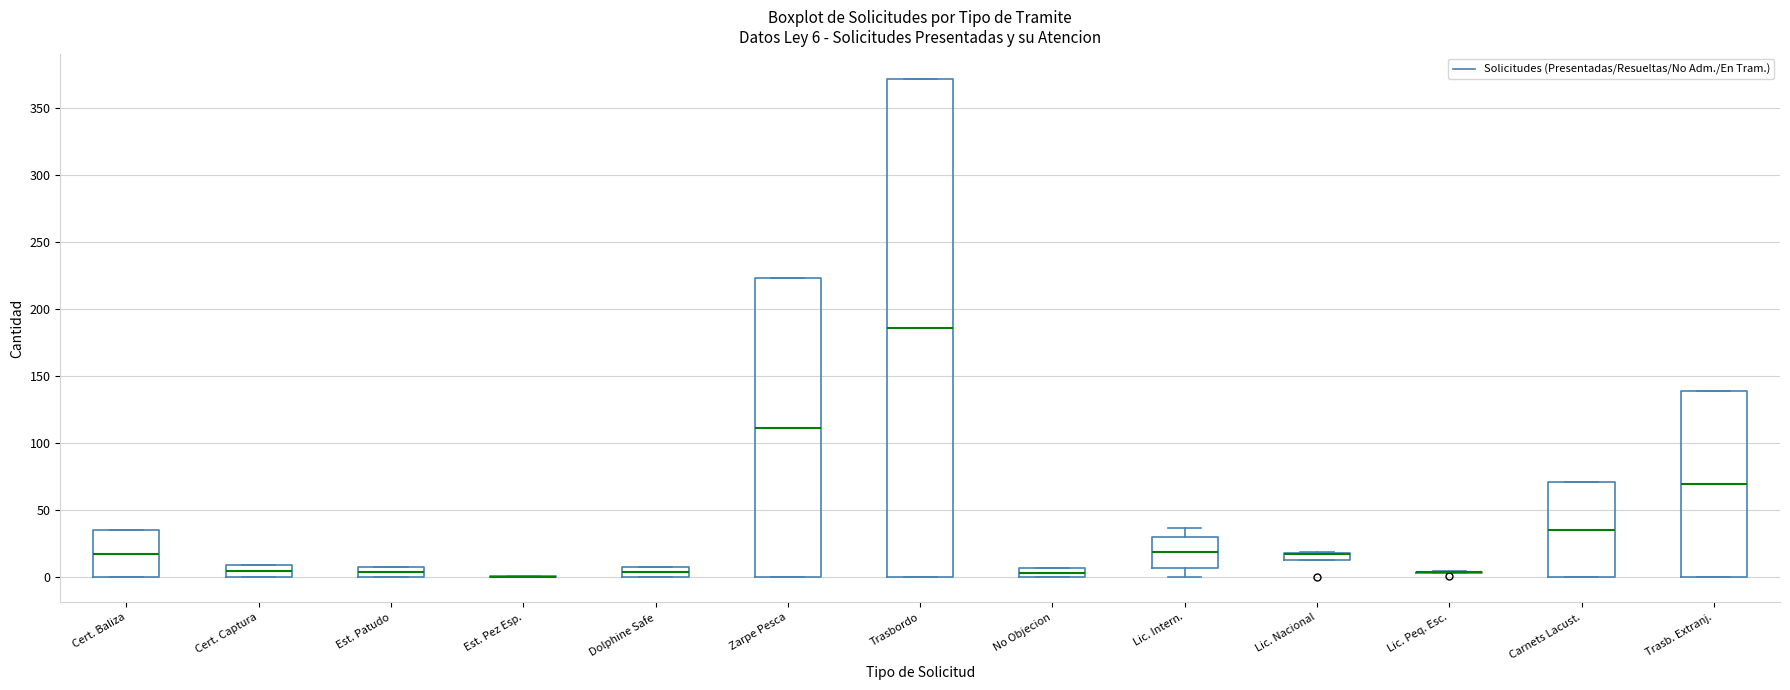

Which box is the tallest, from its lower edge to its upper edge?

Trasbordo